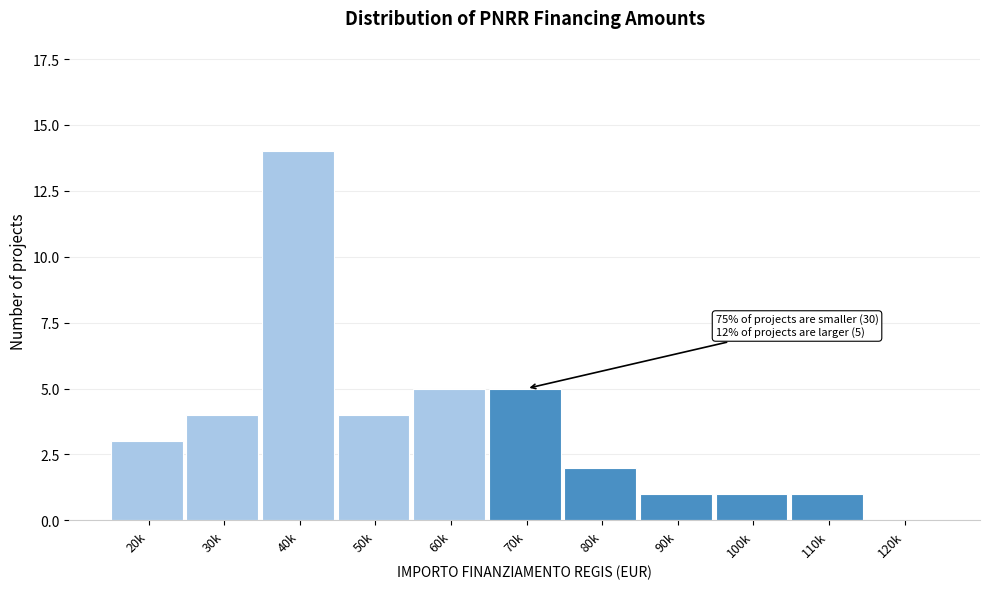

Reading left to right, extract all data points from this chart.

20k=3	30k=4	40k=14	50k=4	60k=5	70k=5	80k=2	90k=1	100k=1	110k=1	120k=0